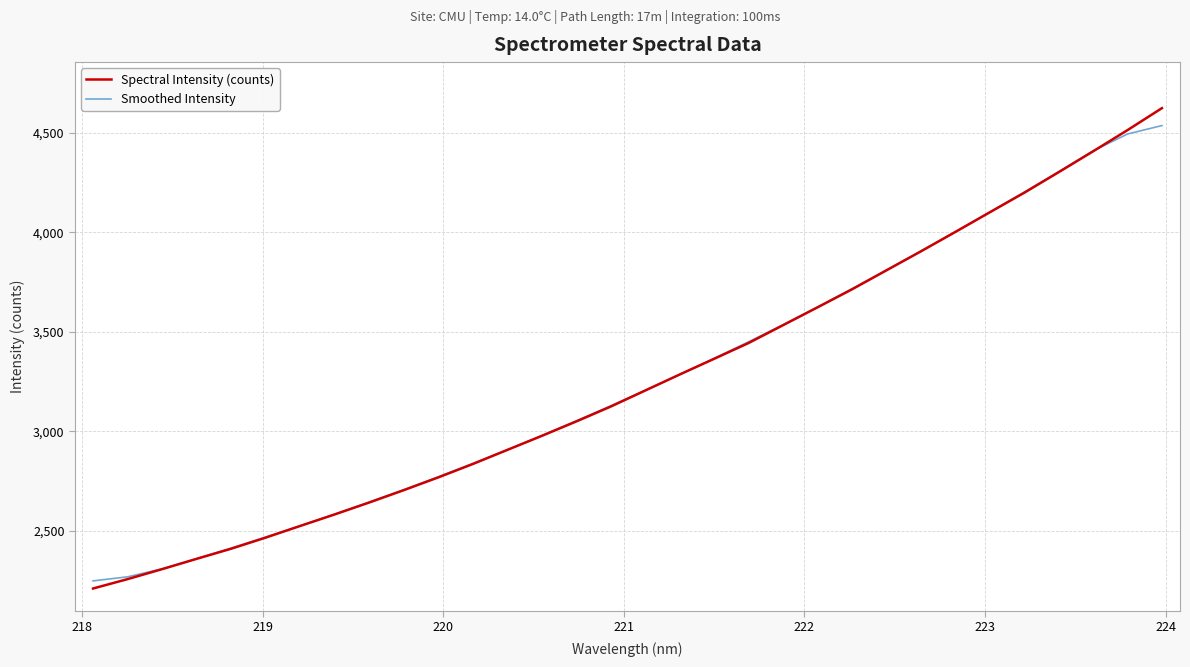

Which series has the widest spread of values?

Spectral Intensity (counts)